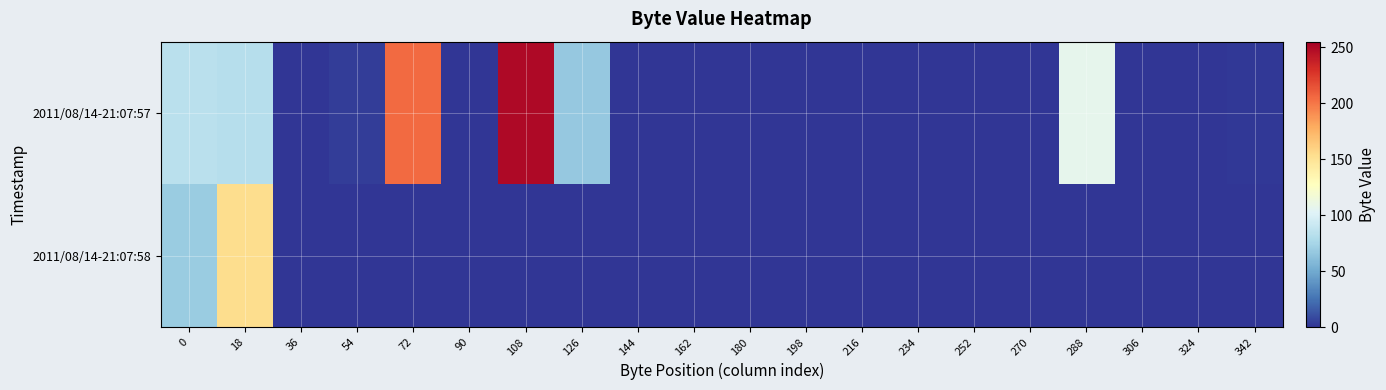

What is the total value across all series at 72?

205